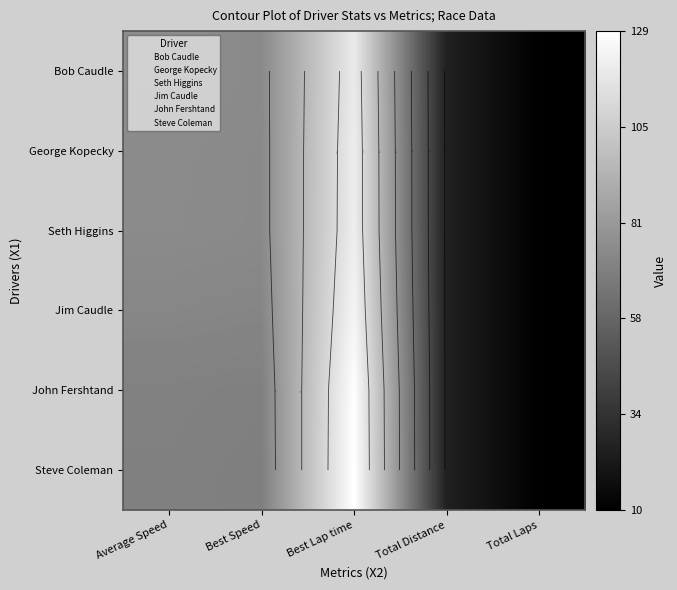

At how many categories does at least one series exceed 115?

1